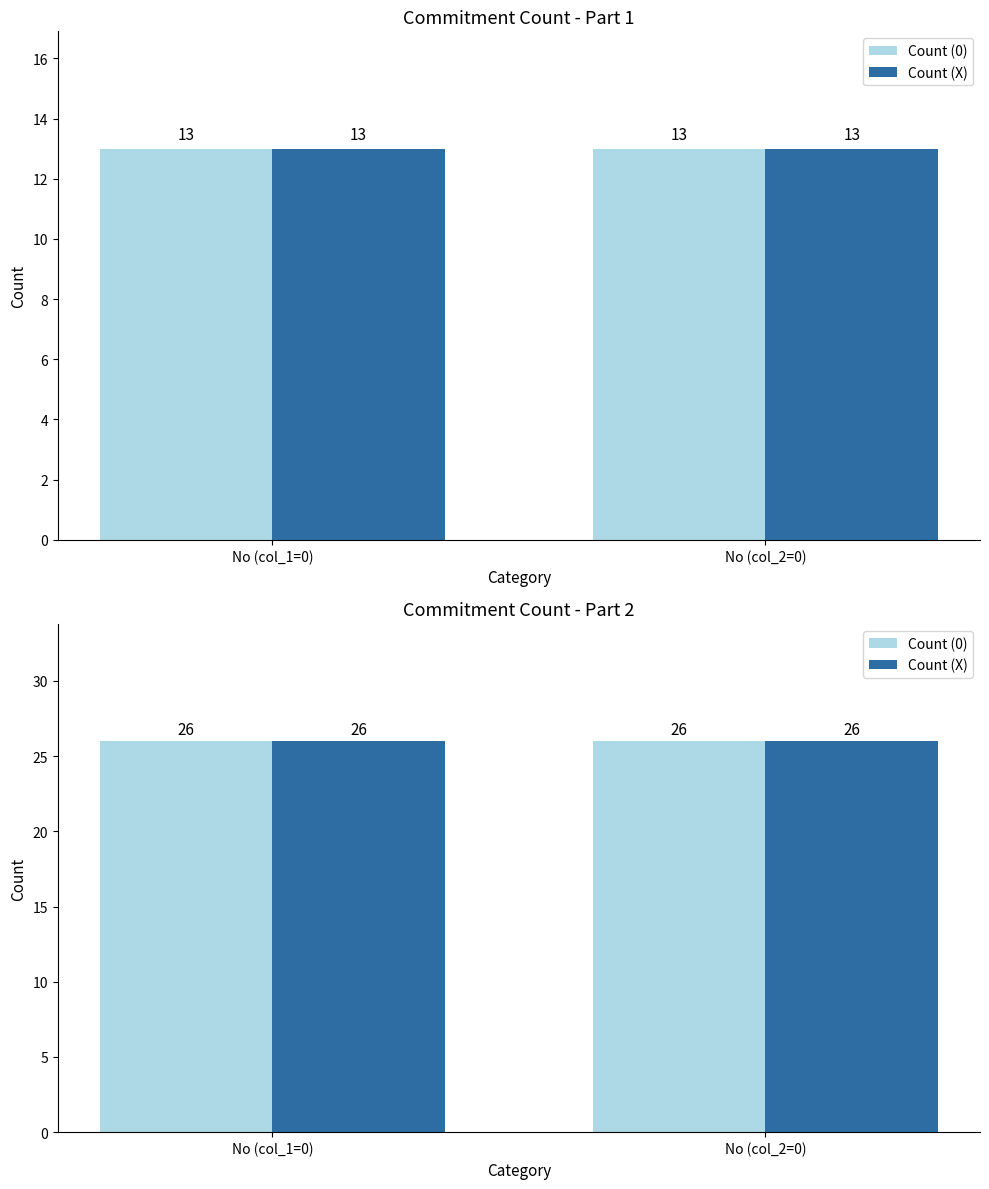

Count the number of data series in this chart.

2